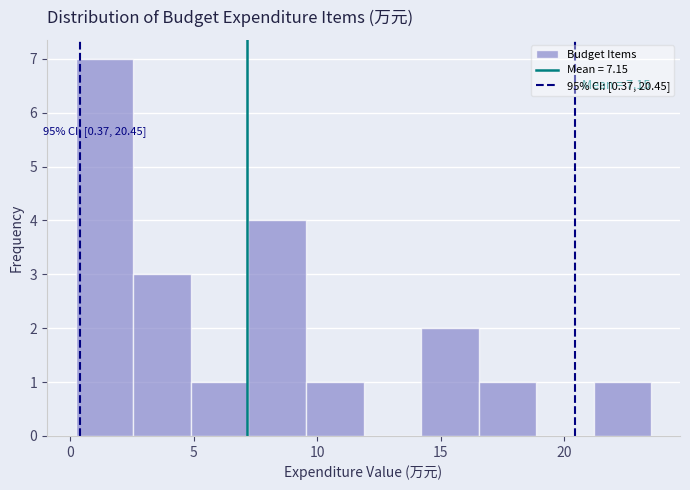

Which range on the x-axis has the tallest bar?

0.0 to 2.5